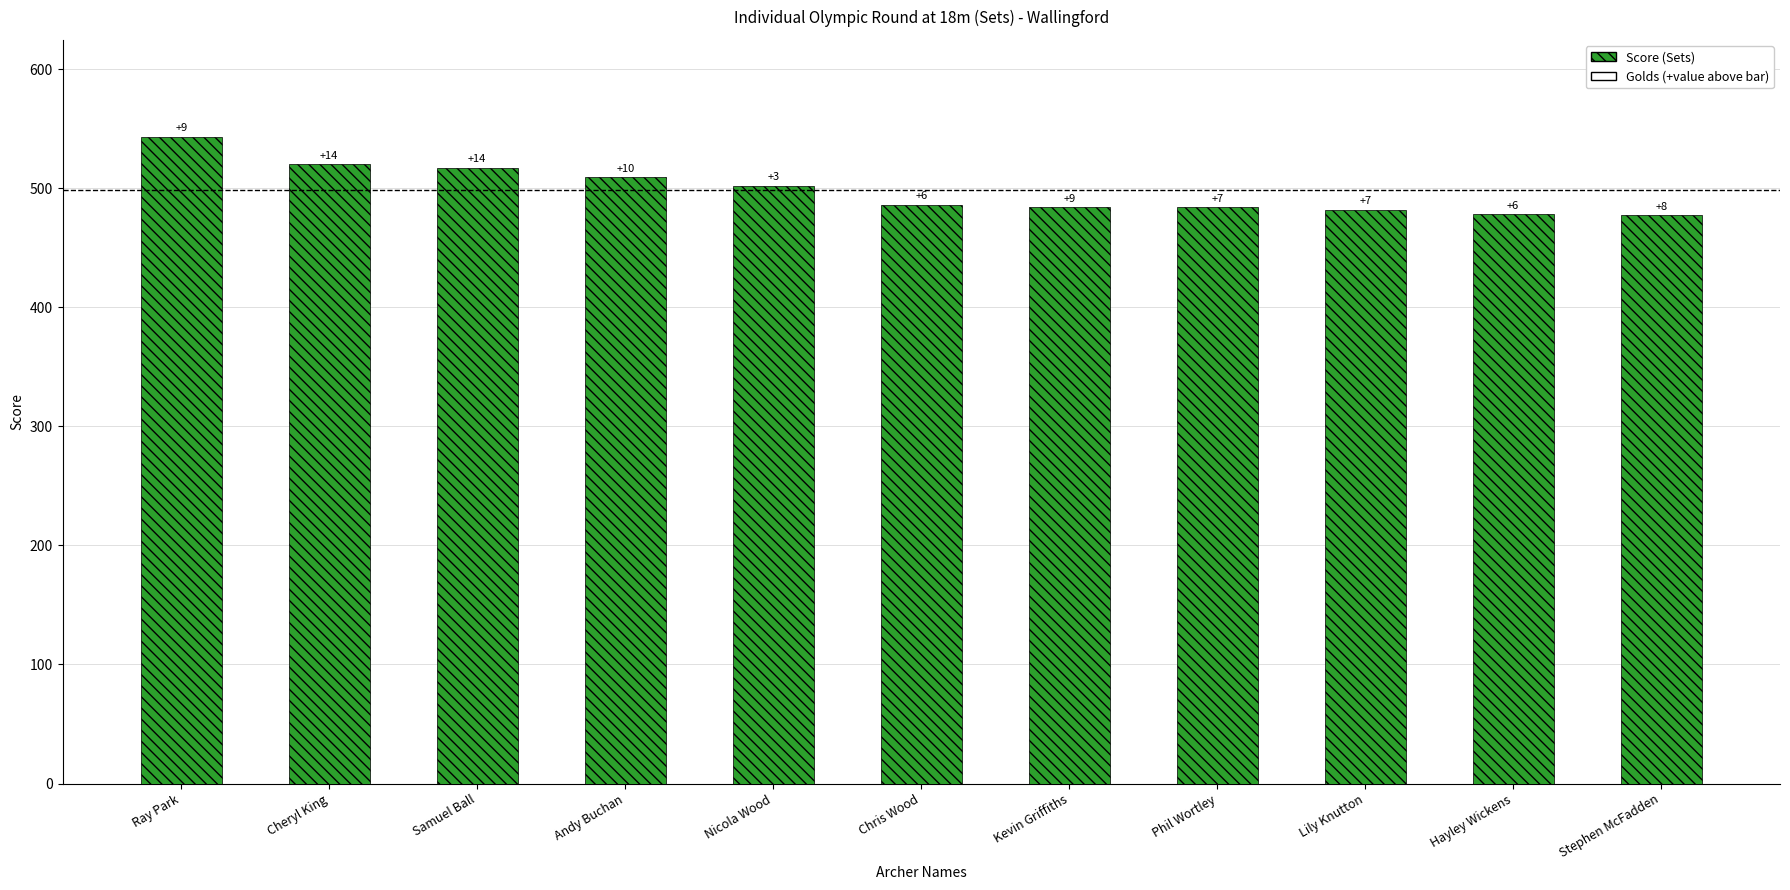

What is the smallest value displayed?

477